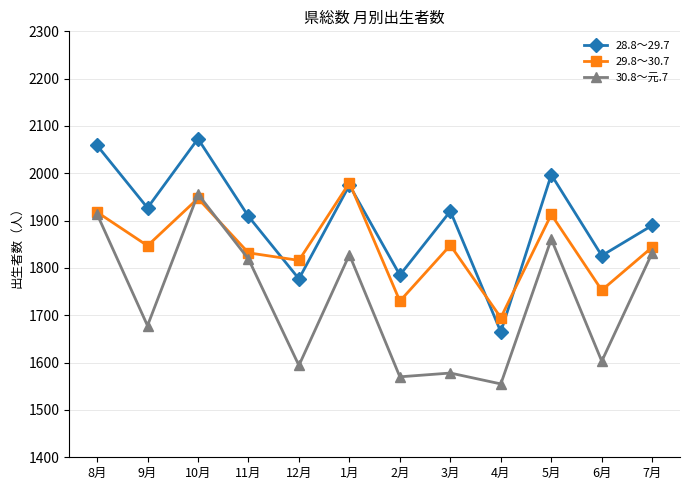

What is the greatest value displayed?

2073